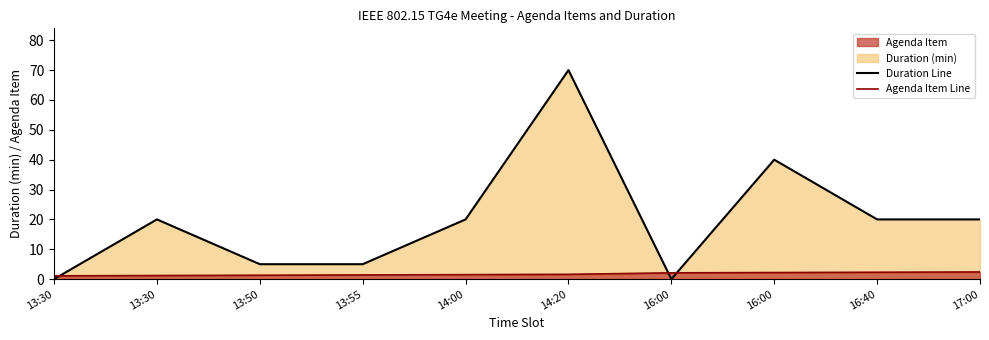

At which category is the sum across all series the highest?

14:20